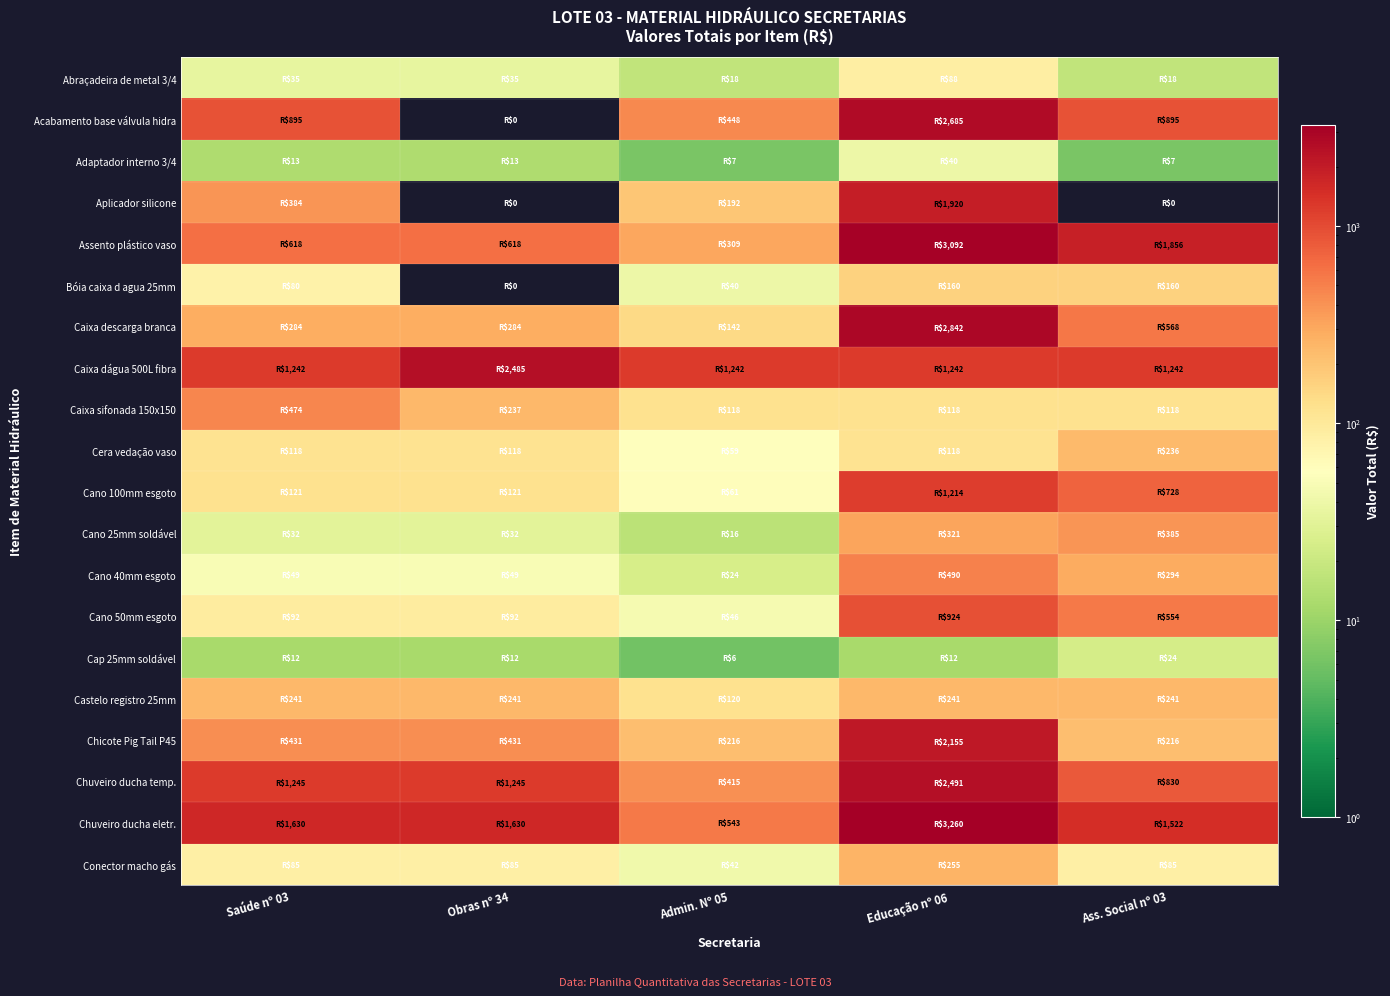

Count the number of data series in this chart.

20